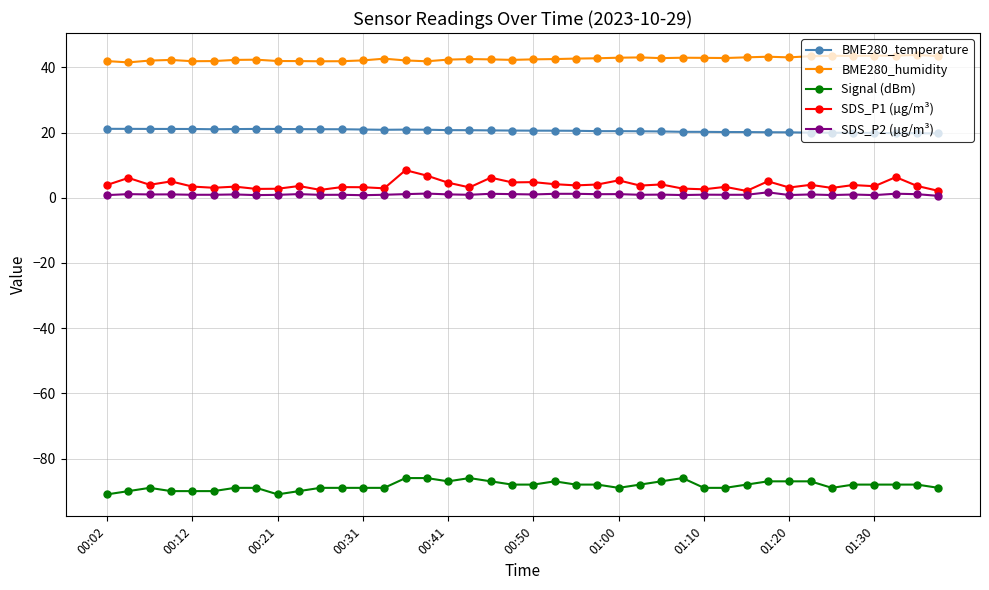

What is the maximum value for BME280_temperature?

21.1